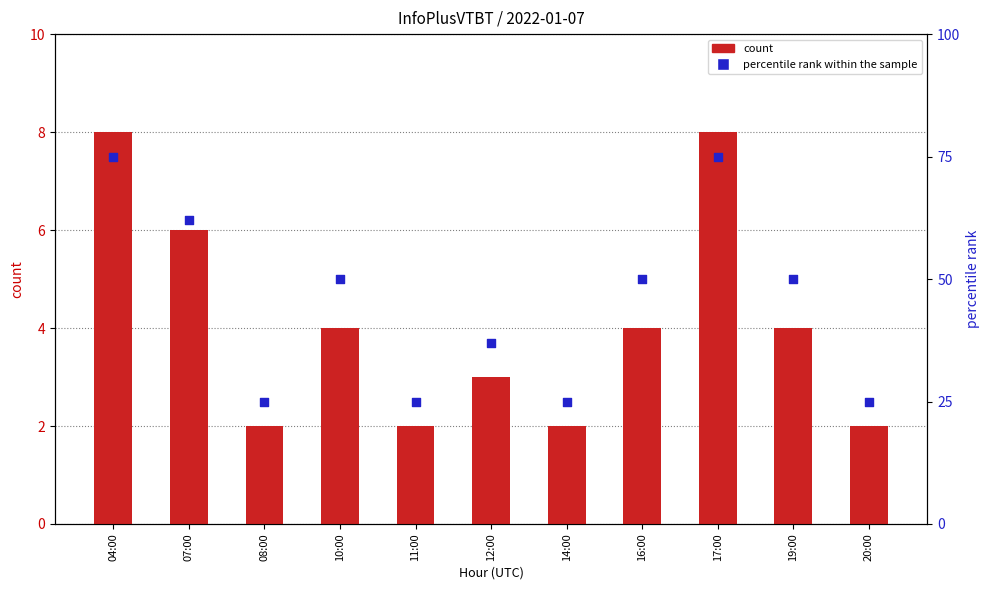

At how many categories does at least one series exceed 36?

7